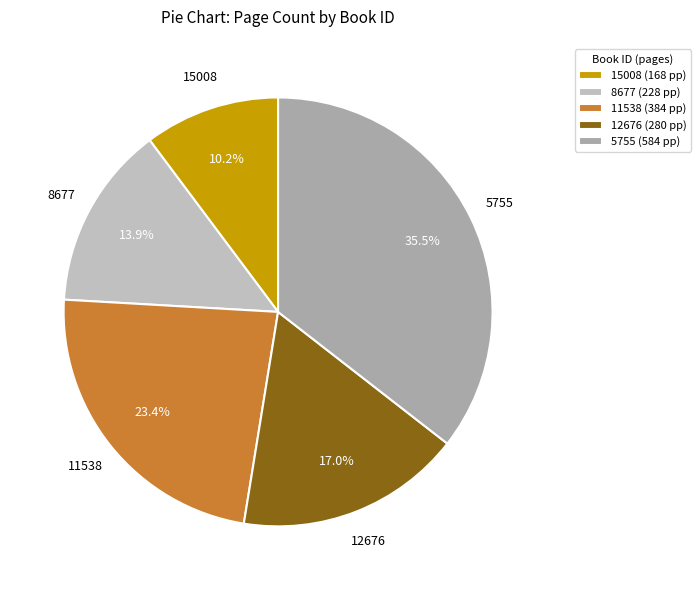

The 8677 slice represents 23% of the pie. True or false?

False